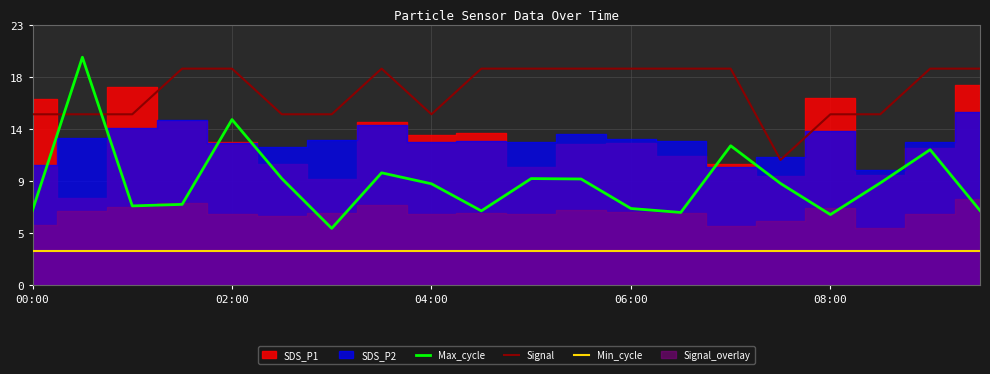

What is the sum of all Max_cycle values?

181.5